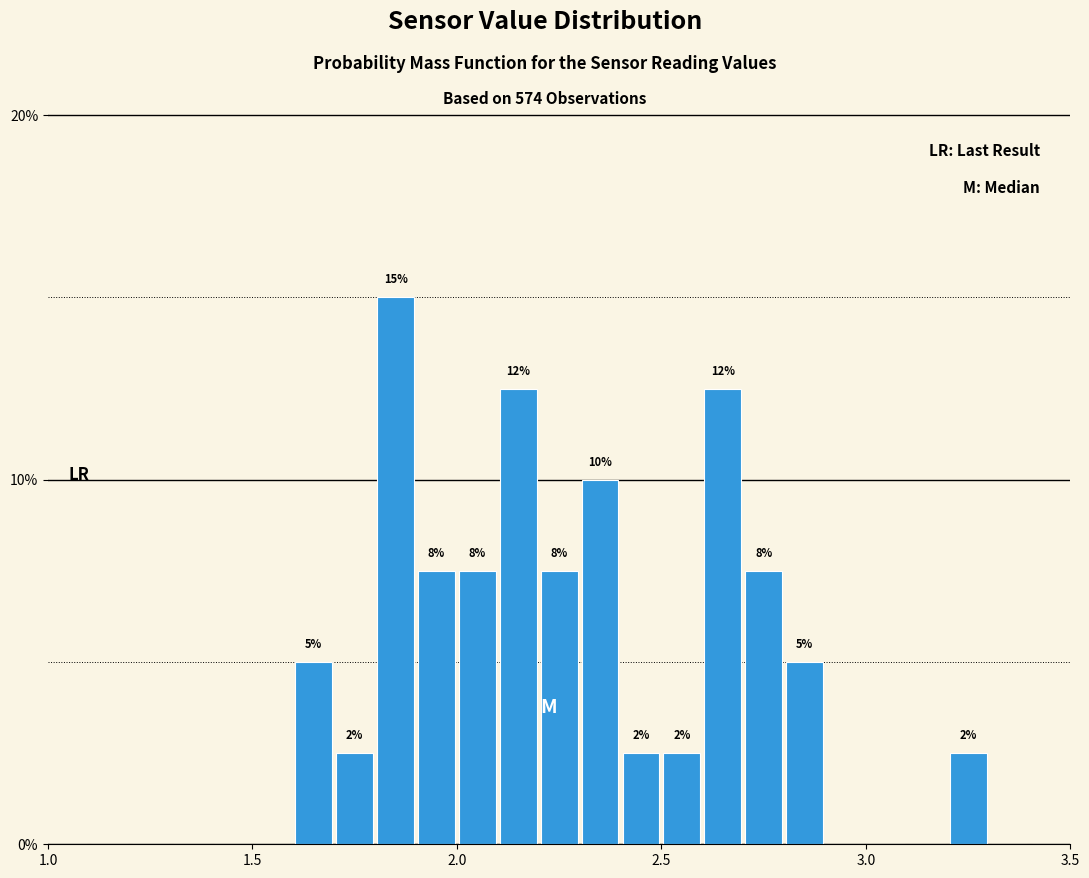

Read against the x-axis, roughly where is the centre of the tallest bar?

1.85